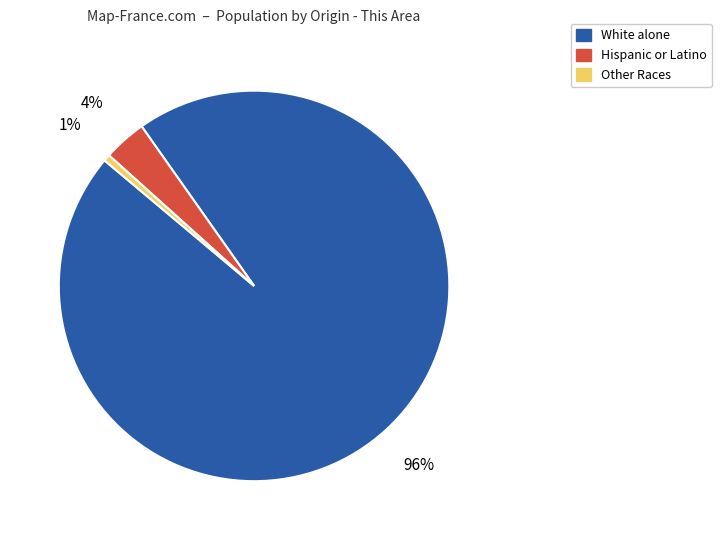

To the nearest percent, what is the average slice percentage?

33%